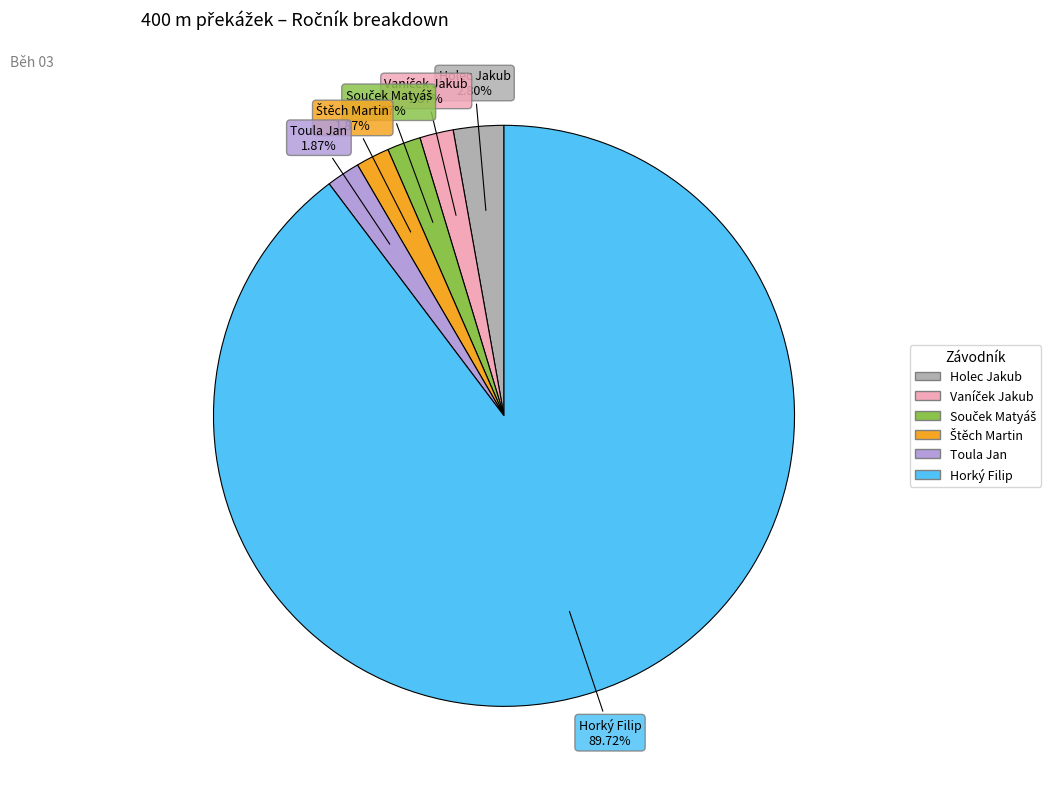

Which slice is the largest?

Horký Filip